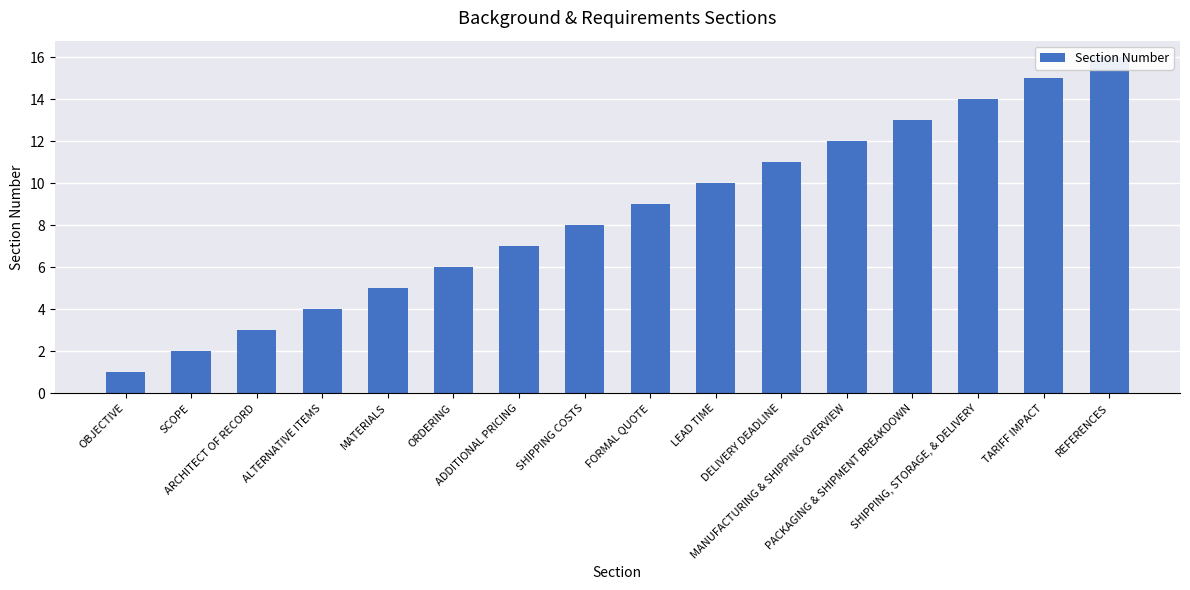

Reading right to left, what are all the values shown in this chart?

16	15	14	13	12	11	10	9	8	7	6	5	4	3	2	1